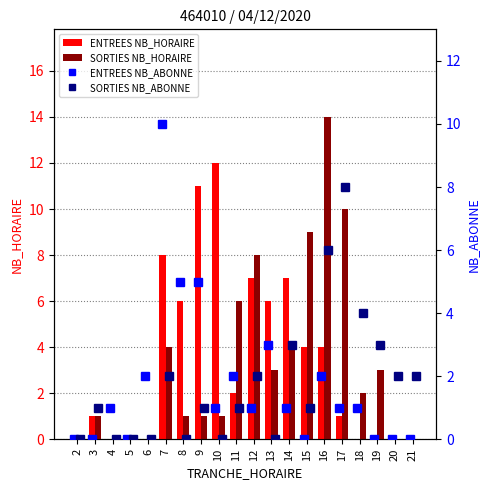

What is the maximum value shown in the chart?

14